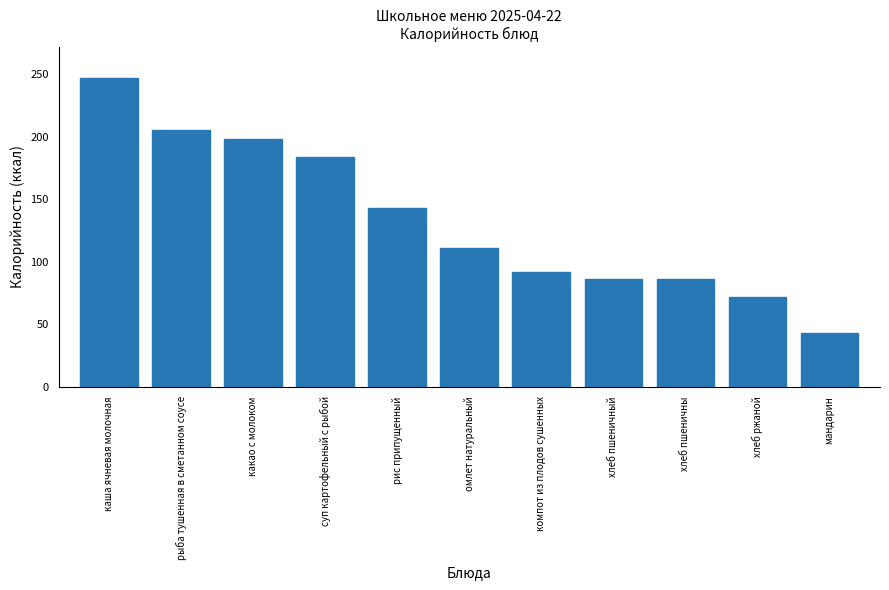

Reading left to right, extract all data points from this chart.

каша ячневая молочная=247.0	рыба тушенная в сметанном соусе=205.0	какао с молоком=198.0	суп картофельный с рыбой=184.0	рис припущенный=143.0	омлет натуральный=110.5	компот из плодов сушенных=92.0	хлеб пшеничный=86.0	хлеб пшеничны=86.0	хлеб ржаной=72.0	мандарин=43.0